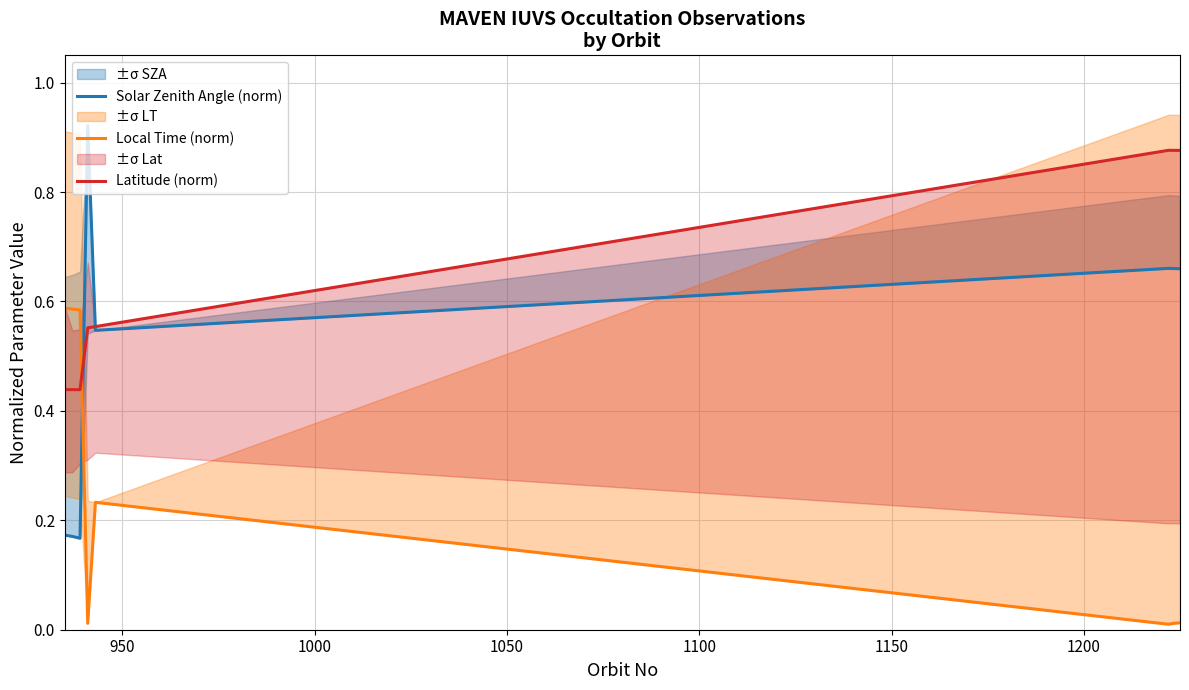

Which series ends up on top after the final intersection of Local Time (norm) and Latitude (norm)?

Latitude (norm)